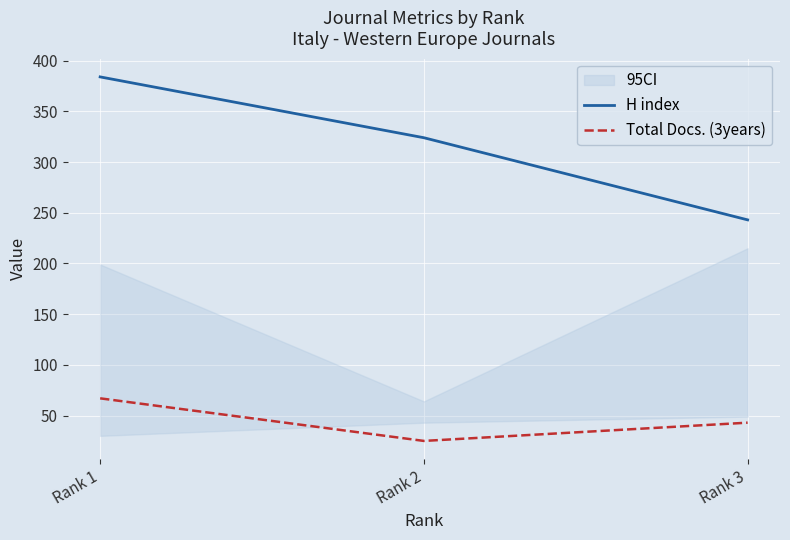

Rank the series by their average value, from highest to lowest.

H index, Total Docs. (3years)